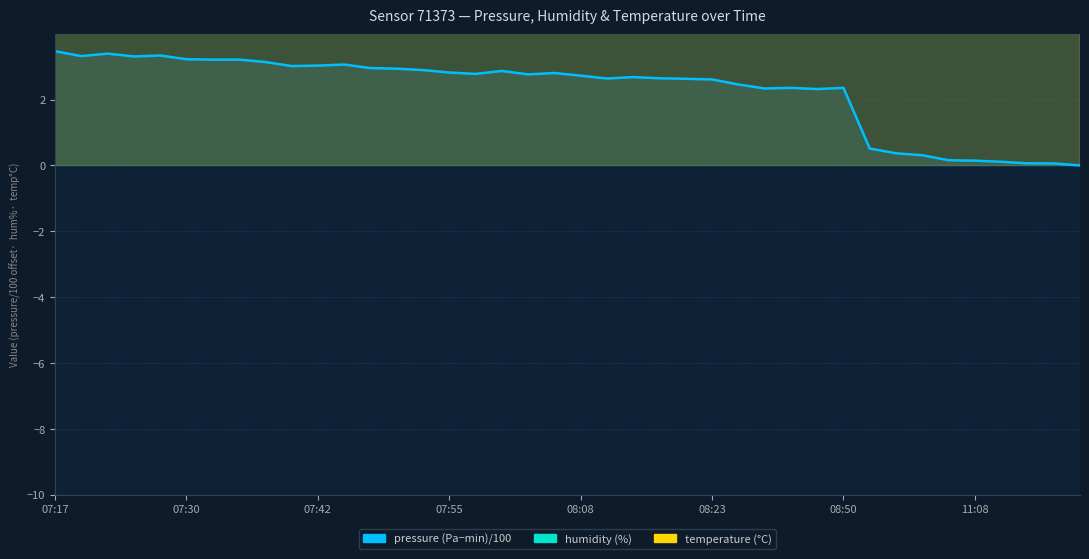

Reading left to right, list all the values displayed in this chart.

pressure: 07:17=3.5	07:20=3.3	07:22=3.4	07:25=3.3	07:27=3.3	07:30=3.2	07:32=3.2	07:34=3.2	07:37=3.1	07:39=3.0	07:42=3.0	07:45=3.1	07:48=3.0	07:50=2.9	07:53=2.9	07:55=2.8	07:58=2.8	08:00=2.9	08:03=2.8	08:05=2.8	08:08=2.7	08:13=2.6	08:16=2.7	08:18=2.6	08:21=2.6	08:23=2.6	08:40=2.5	08:43=2.3	08:45=2.4	08:48=2.3	08:50=2.4	10:48=0.5	10:50=0.4	10:55=0.3	11:05=0.2	11:08=0.1	11:11=0.1	11:13=0.1	11:16=0.1	11:18=0.0
humidity: 07:17=54.1	07:20=54.5	07:22=53.9	07:25=53.2	07:27=53.1	07:30=52.8	07:32=52.4	07:34=52.8	07:37=50.7	07:39=49.7	07:42=50.1	07:45=49.7	07:48=49.4	07:50=48.8	07:53=49.2	07:55=46.8	07:58=46.7	08:00=46.5	08:03=46.6	08:05=46.9	08:08=46.8	08:13=44.0	08:16=46.3	08:18=43.4	08:21=44.2	08:23=44.0	08:40=44.6	08:43=44.1	08:45=42.5	08:48=42.8	08:50=41.2	10:48=27.1	10:50=26.8	10:55=27.4	11:05=27.0	11:08=26.2	11:11=26.6	11:13=27.6	11:16=27.1	11:18=26.8
temperature: 07:17=11.2	07:20=11.4	07:22=11.5	07:25=11.7	07:27=11.8	07:30=12.0	07:32=12.1	07:34=12.4	07:37=12.5	07:39=12.6	07:42=12.8	07:45=12.7	07:48=12.9	07:50=13.1	07:53=13.3	07:55=13.3	07:58=13.5	08:00=13.6	08:03=13.5	08:05=13.8	08:08=13.9	08:13=13.8	08:16=13.8	08:18=14.0	08:21=14.2	08:23=14.5	08:40=14.7	08:43=14.9	08:45=14.9	08:48=14.8	08:50=14.5	10:48=18.6	10:50=18.7	10:55=18.8	11:05=19.1	11:08=19.1	11:11=18.4	11:13=18.5	11:16=18.4	11:18=17.9